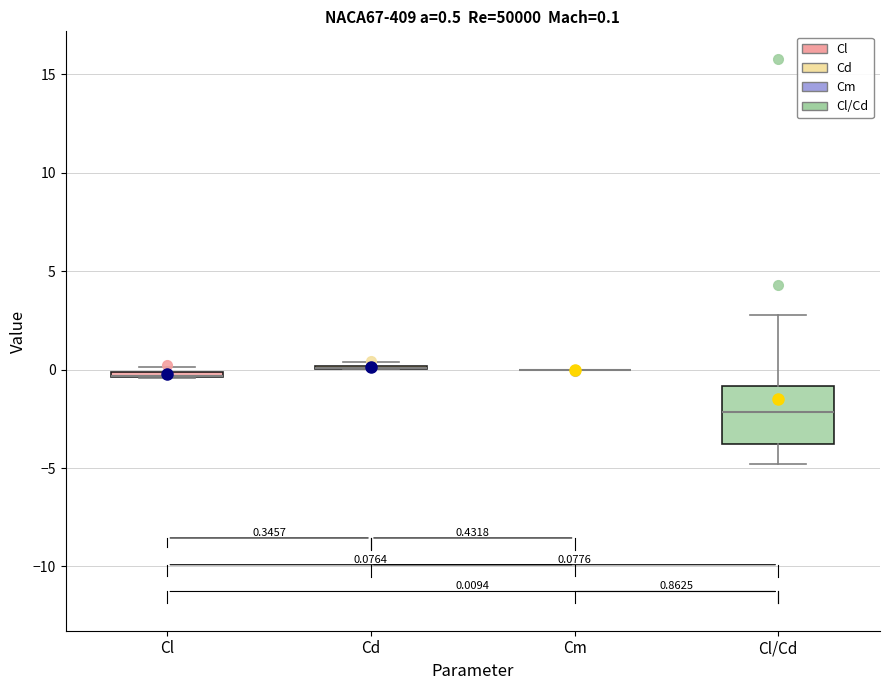

Which box is the tallest, from its lower edge to its upper edge?

Cl/Cd